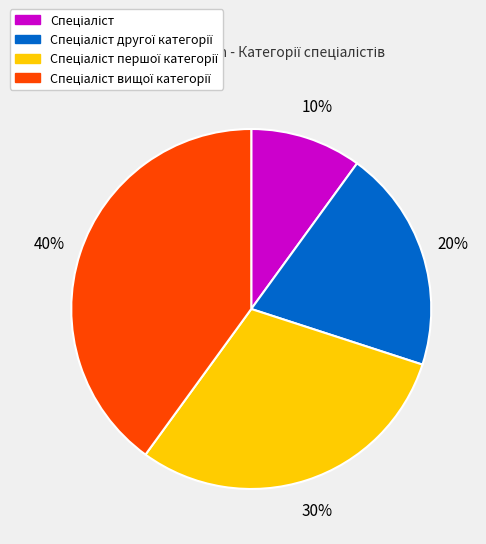

Is there any slice that represents more than half of the pie?

No